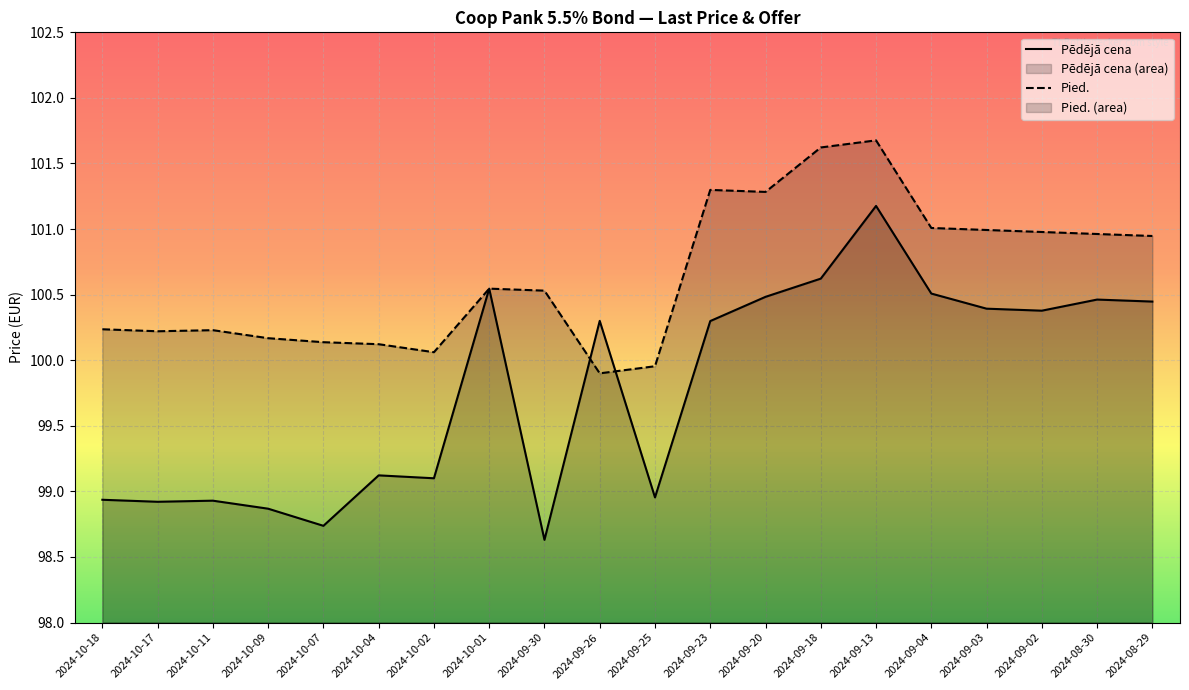

What are all the series names shown in the legend?

Pēdējā cena, Pied.